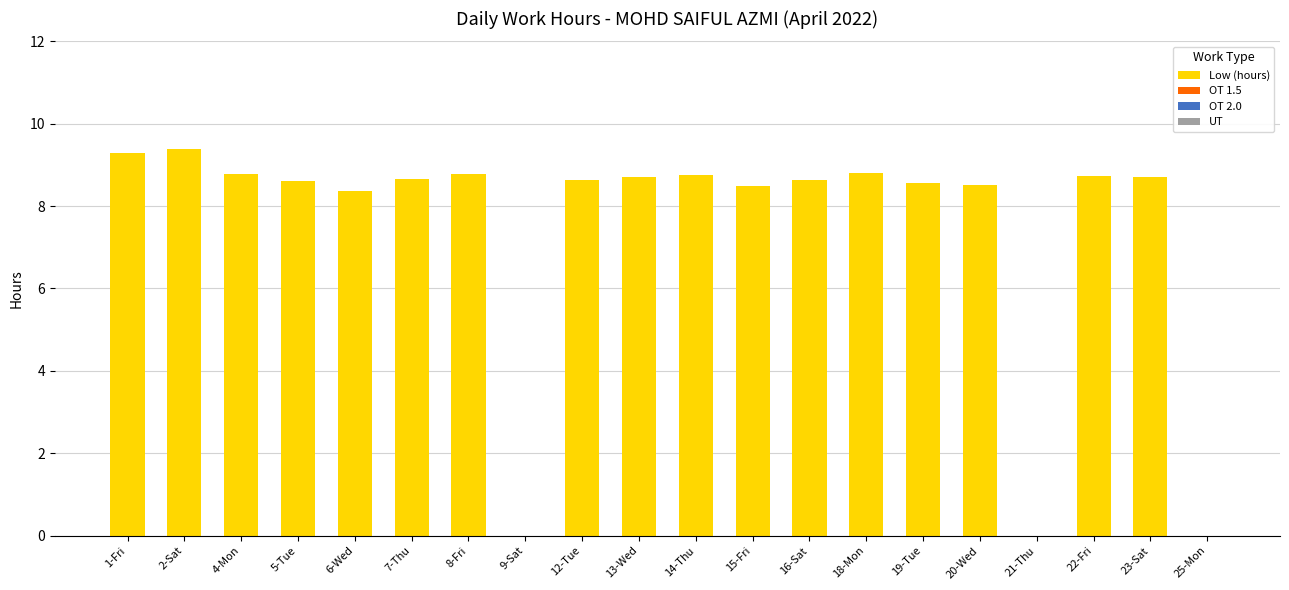

What is the maximum value shown in the chart?

9.4